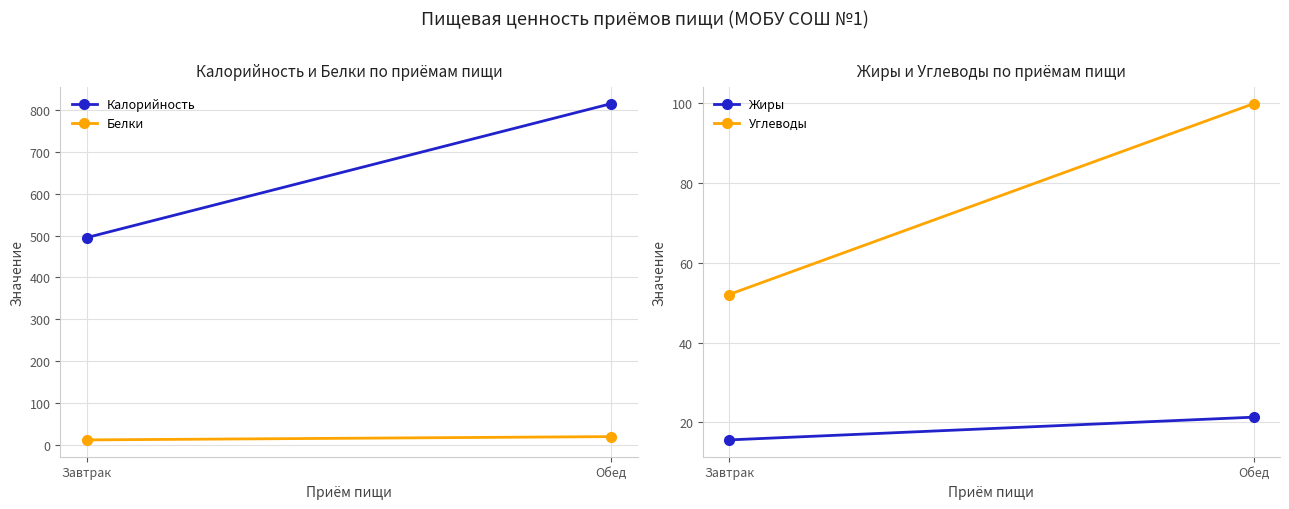

Which series has the largest range (max minus min)?

Калорийность